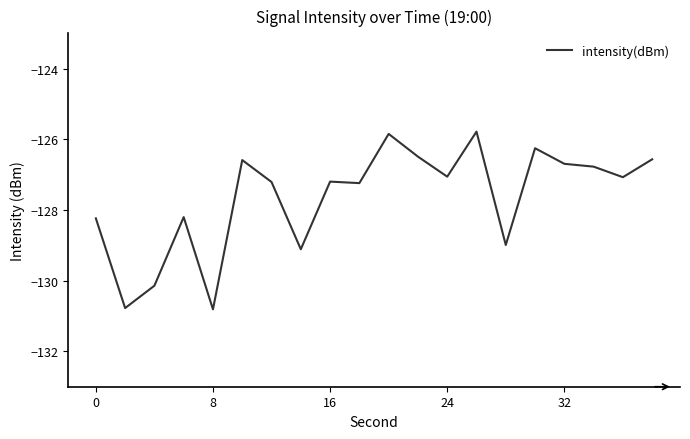

What is the maximum value shown in the chart?

-125.8